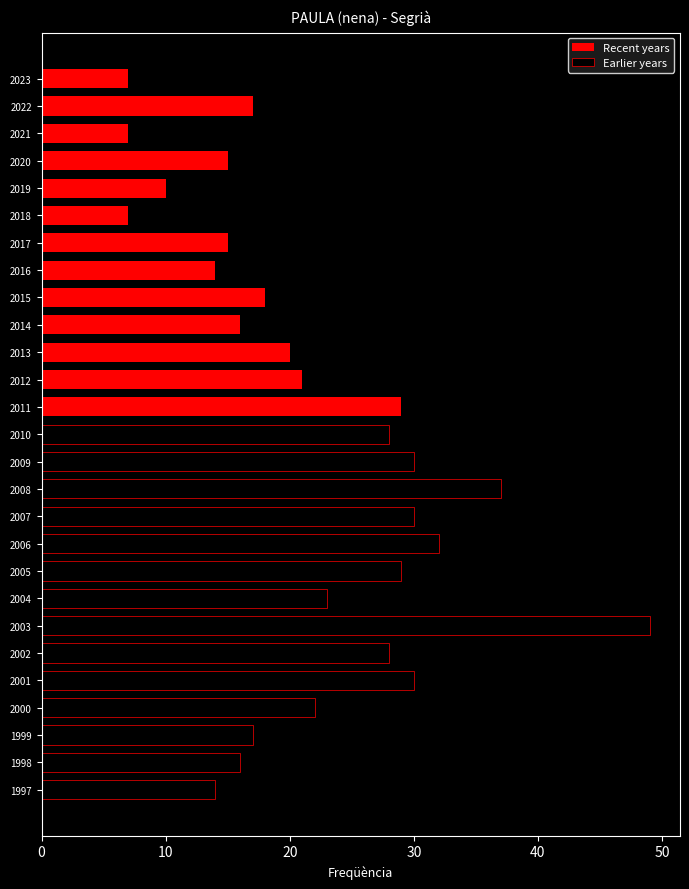

Reading right to left, list all the values displayed in this chart.

14	16	17	22	30	28	49	23	29	32	30	37	30	28	29	21	20	16	18	14	15	7	10	15	7	17	7